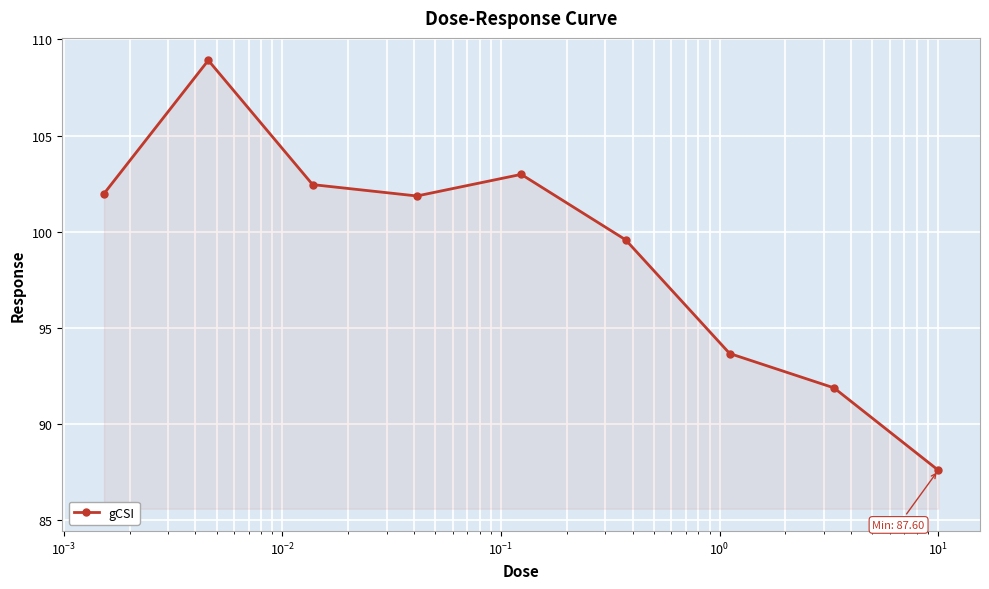

How many lines are shown in the chart?

1